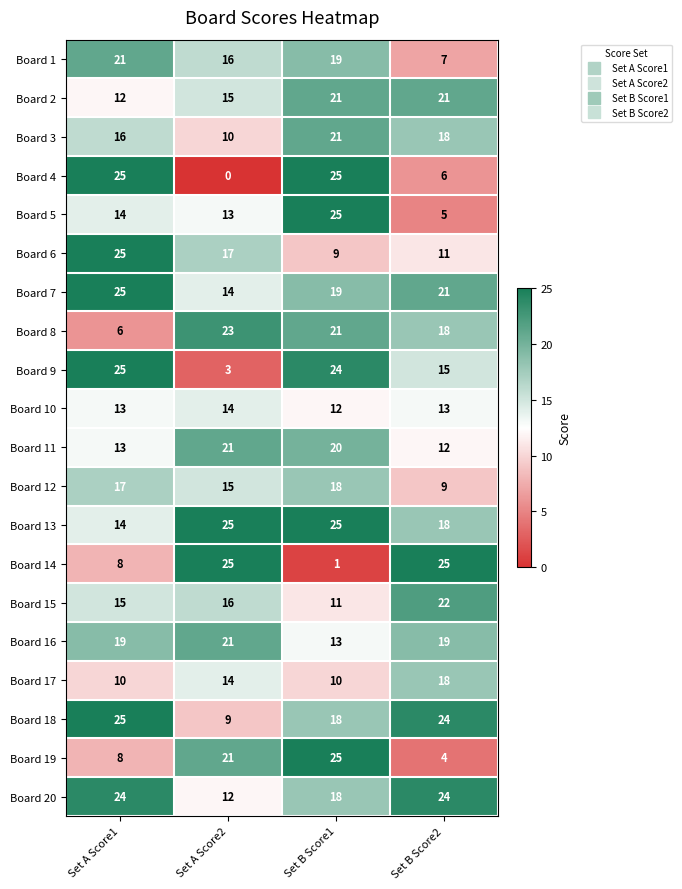

What is the sum of the Board 9 values at Set B Score1 and Set B Score2?

39